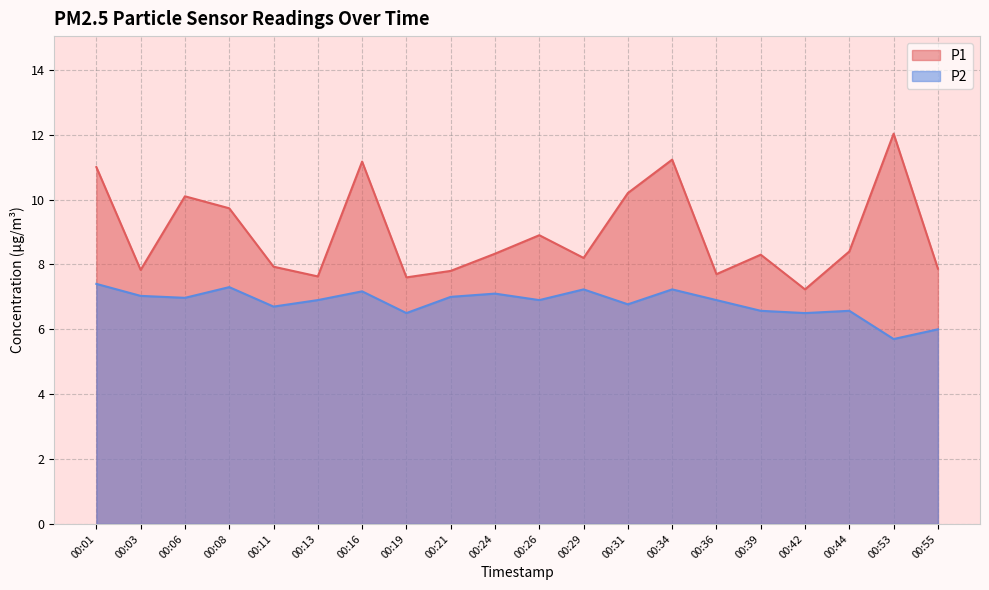

The P2 series shows 7.1 at 00:24. True or false?

True